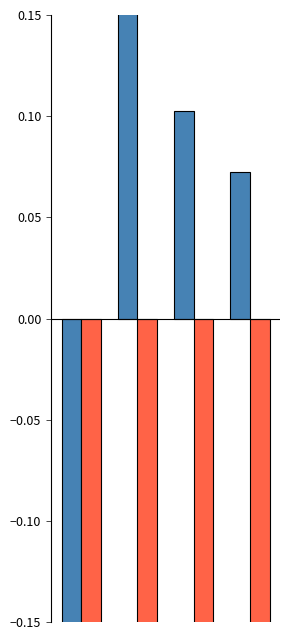

What is the minimum value shown in the chart?

-0.8